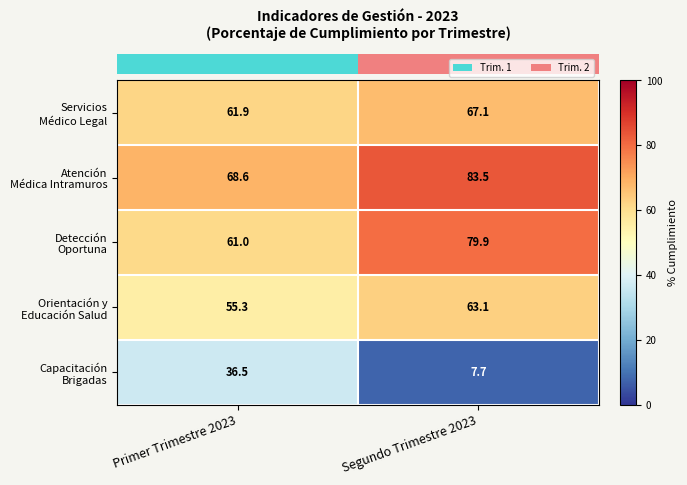

What is the maximum value shown in the chart?

83.5